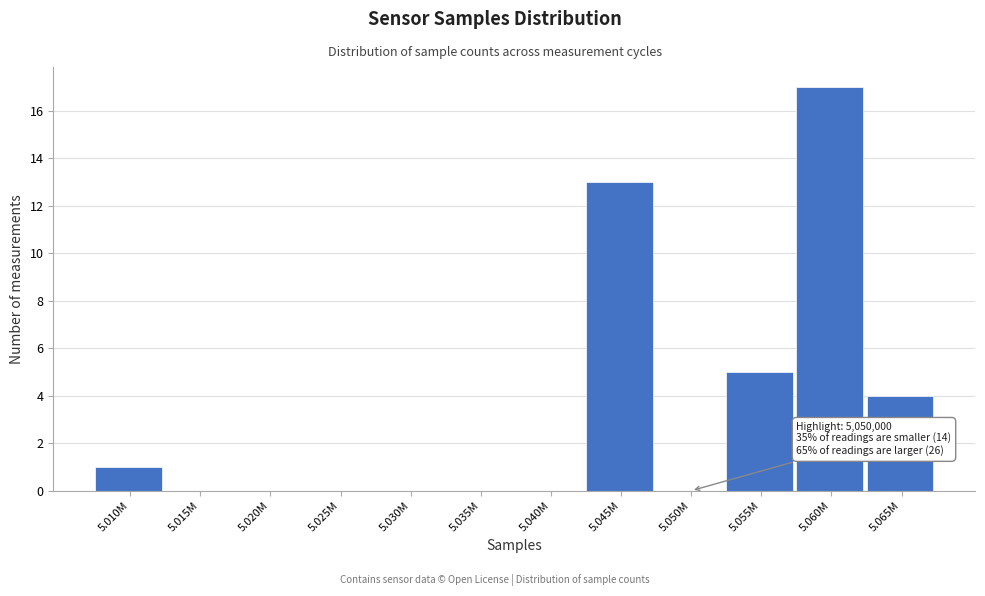

Reading right to left, what are all the values shown in this chart?

5.065M=4	5.060M=17	5.055M=5	5.050M=0	5.045M=13	5.040M=0	5.035M=0	5.030M=0	5.025M=0	5.020M=0	5.015M=0	5.010M=1